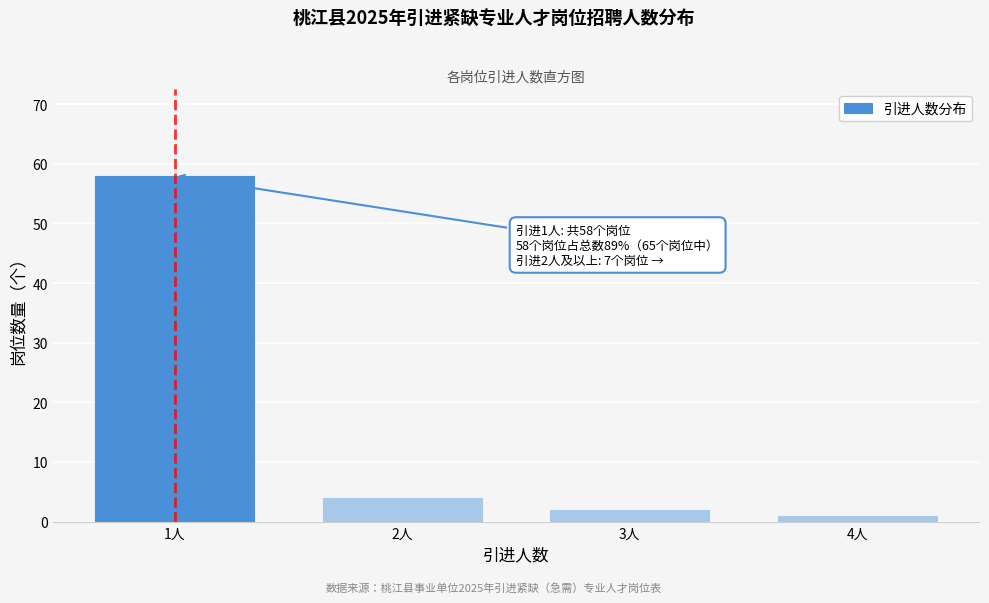

Reading left to right, transcribe all the data shown in this chart.

58	4	2	1